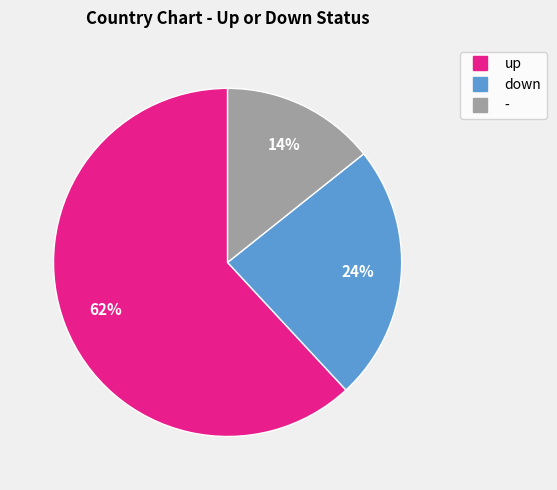

Is it true that - is 14% of the pie?

True